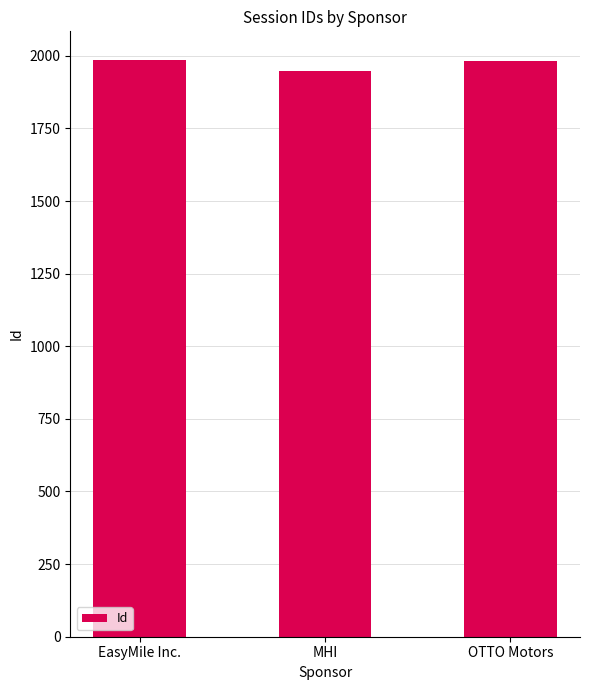

What is the ratio of the value at EasyMile Inc. to the value at OTTO Motors?

1.0